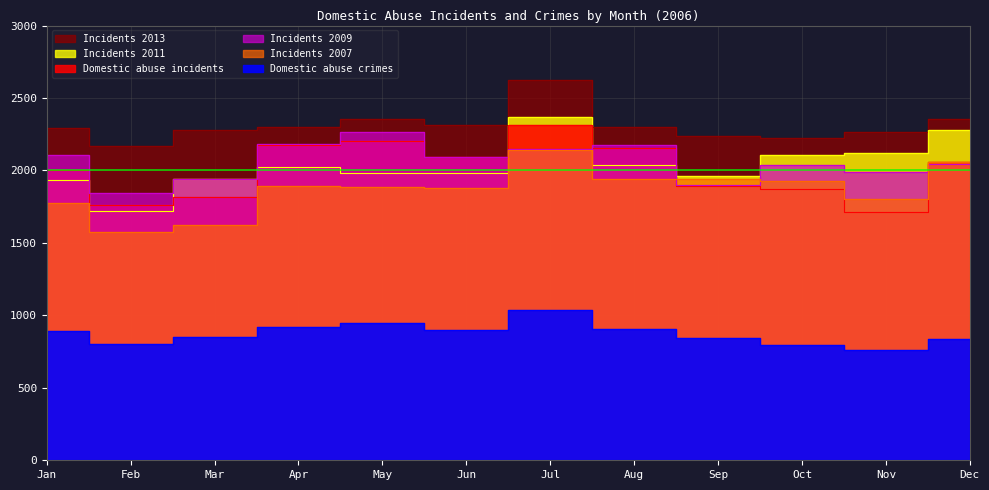

What is the smallest value displayed?

762